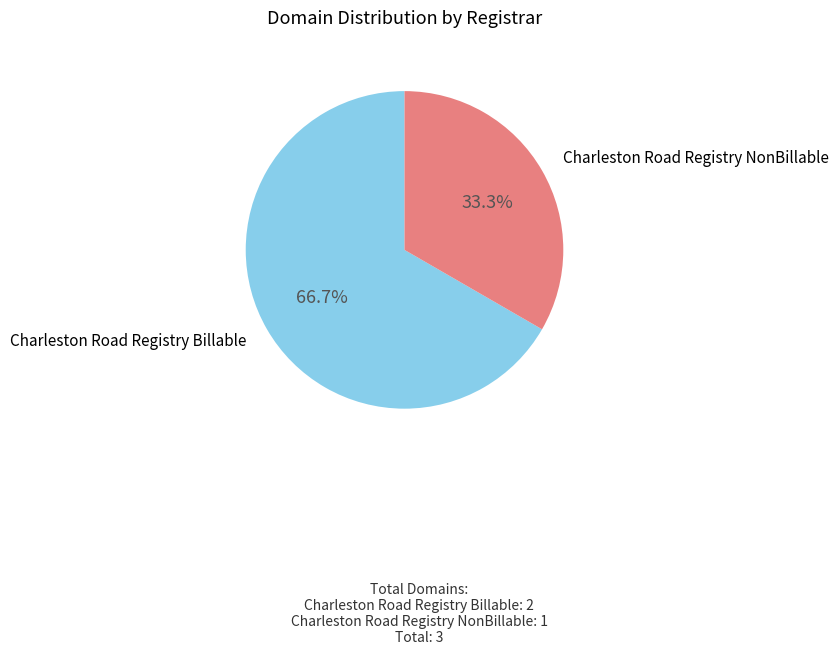

To the nearest percent, what is the difference between the largest and smallest slice percentages?

33%